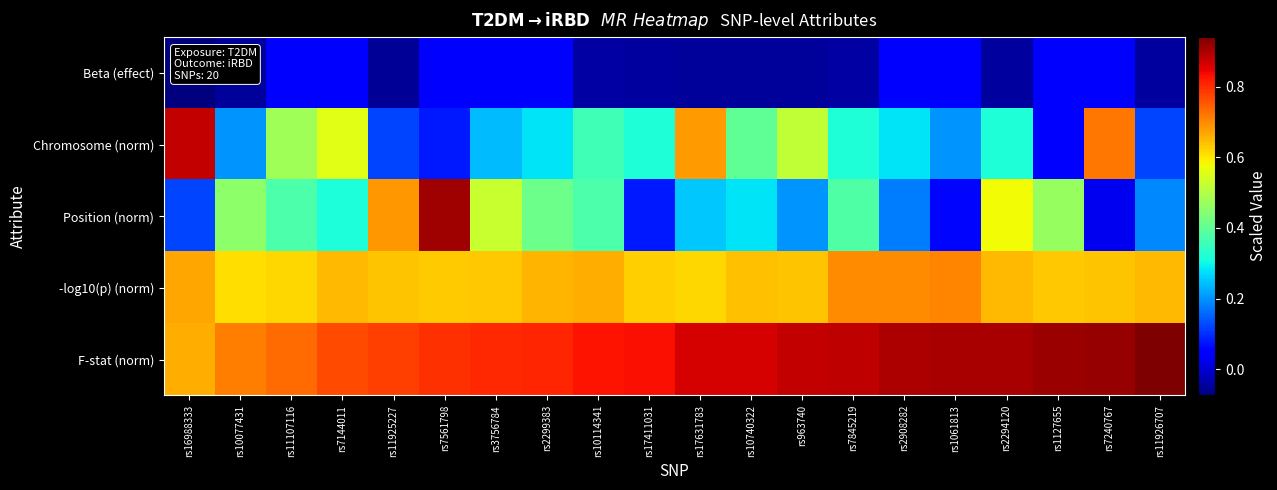

What is the smallest value displayed?

-0.1